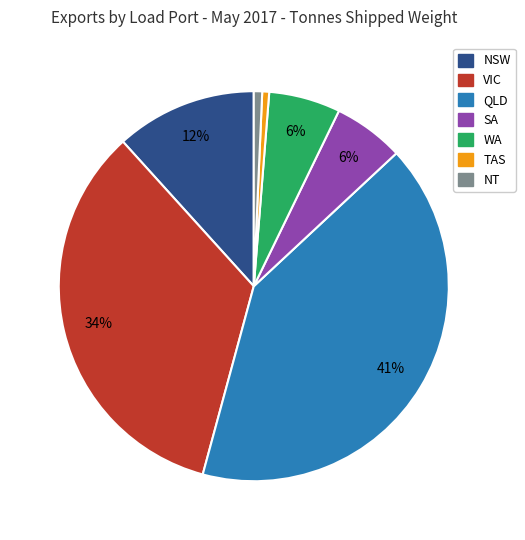

What percentage is the TAS slice, to the nearest percent?

1%